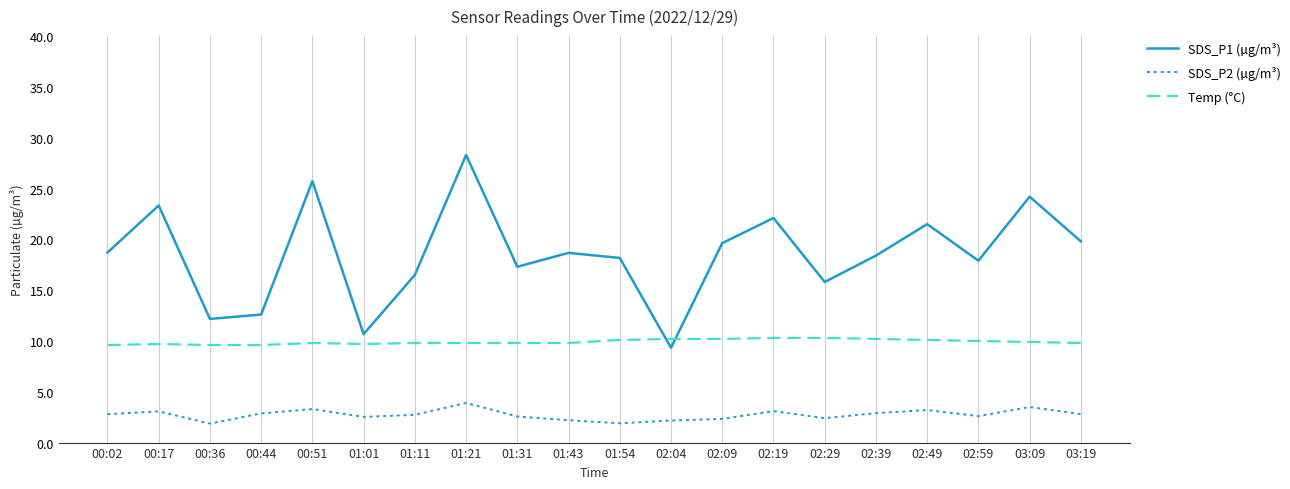

What is the difference between the maximum and second lowest values in the SDS_P2 (µg/m³) series?

2.0